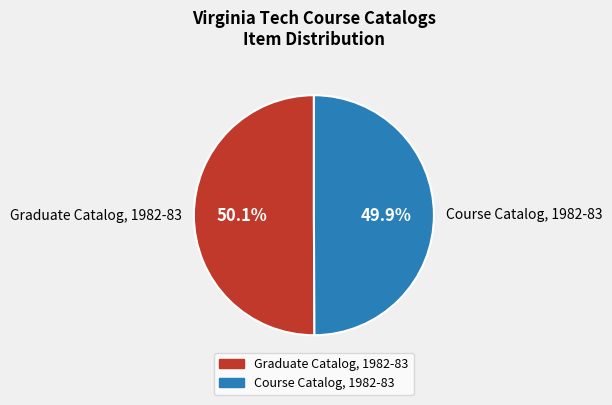

How many slices are in this pie chart?

2